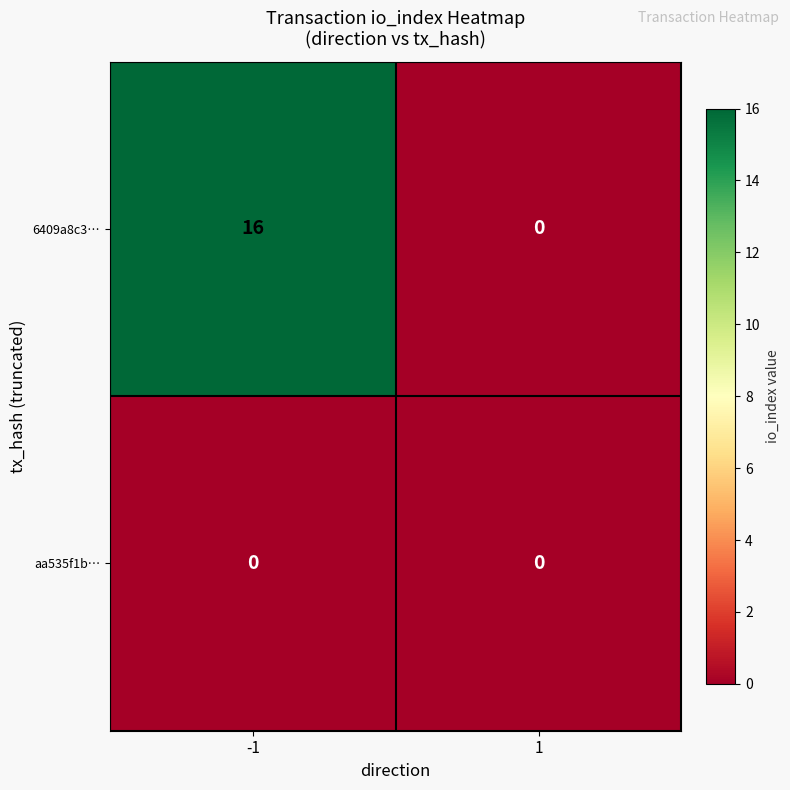

Which series changed the most between -1 and 1?

6409a8c3…